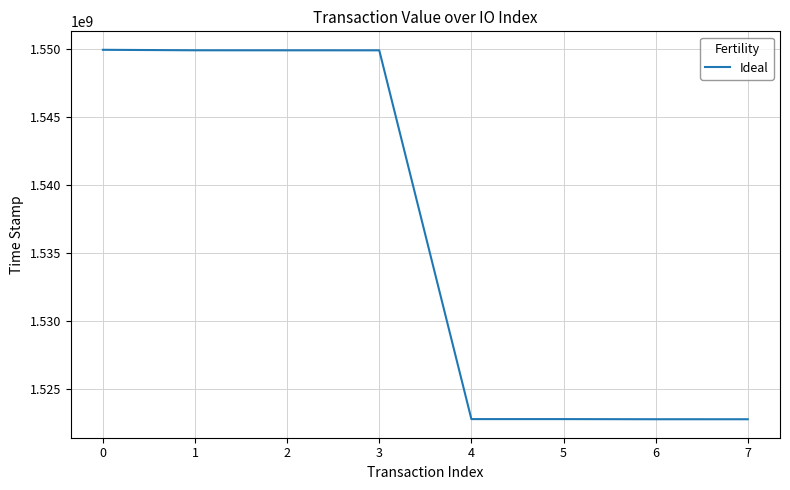

What is the difference between the values at 0 and 7?

27172317